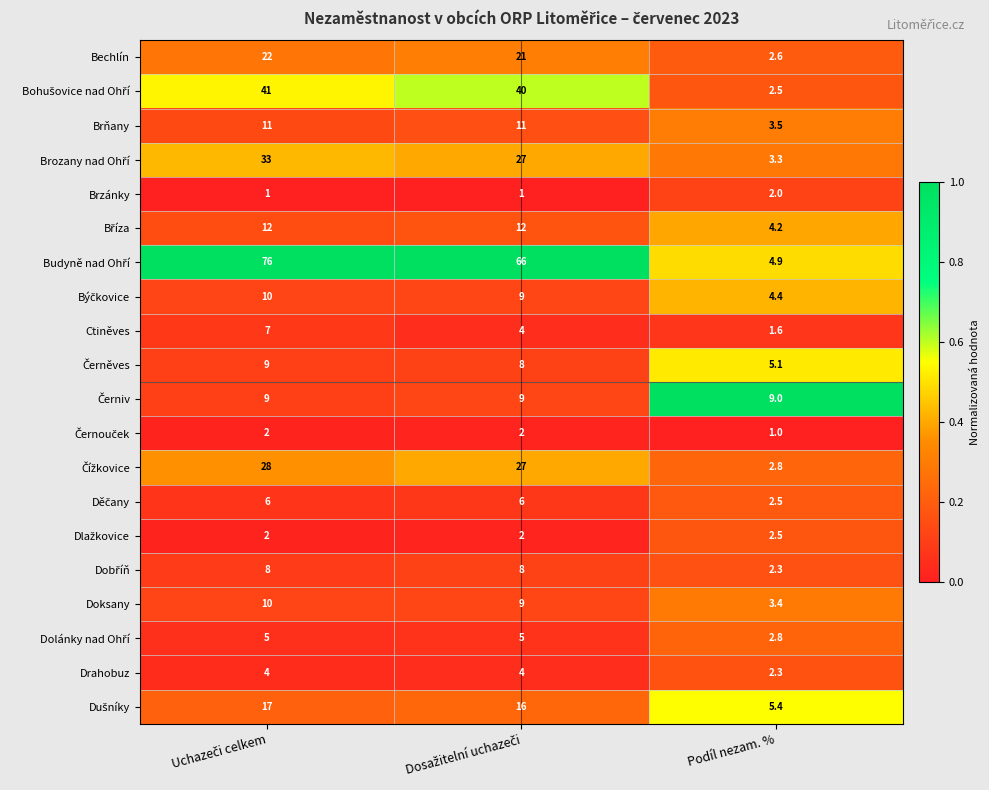

What is the average value of the Drahobuz series?

3.4